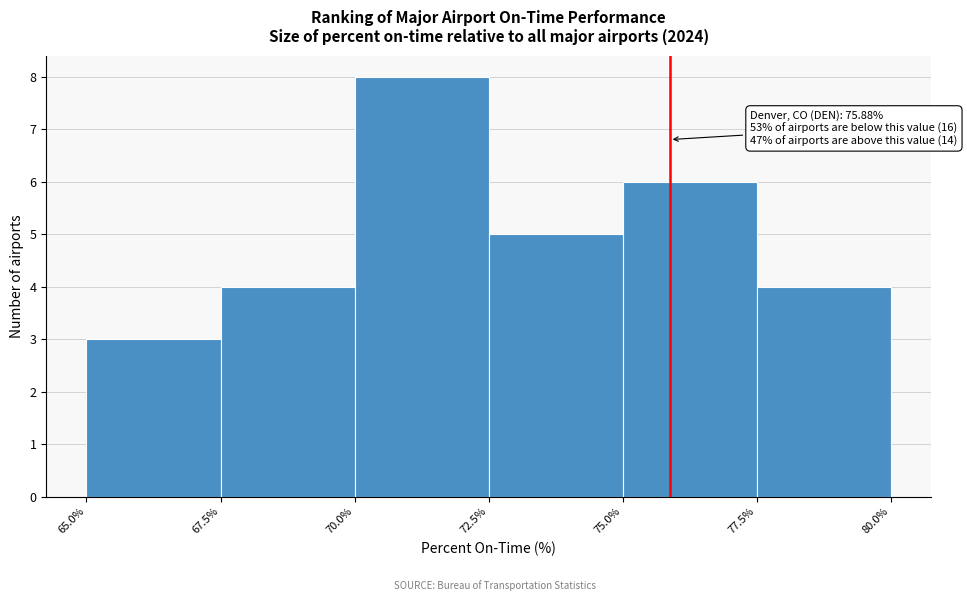

Over which range of the x-axis is the bar tallest?

70.0% to 72.5%